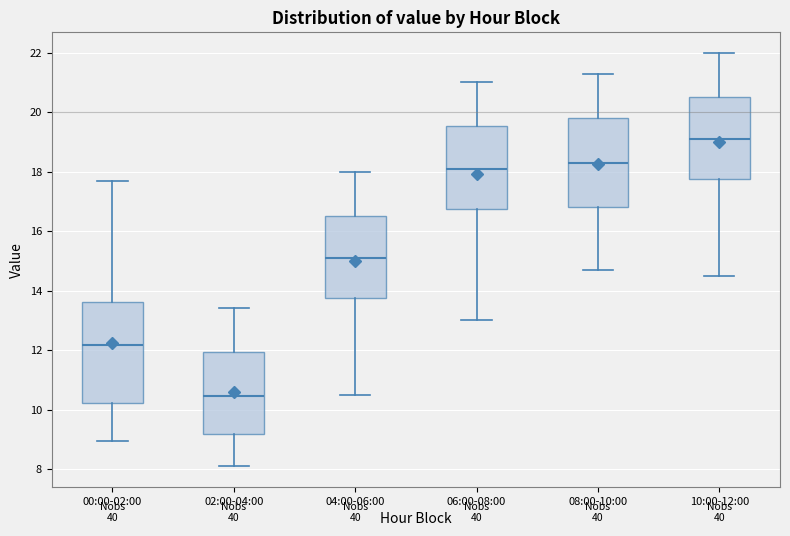

Where does the median line of the box for 06:00-08:00 sit on the y-axis? The values are not printed on the chart, so give them approximately, as read against the axis.

18.2